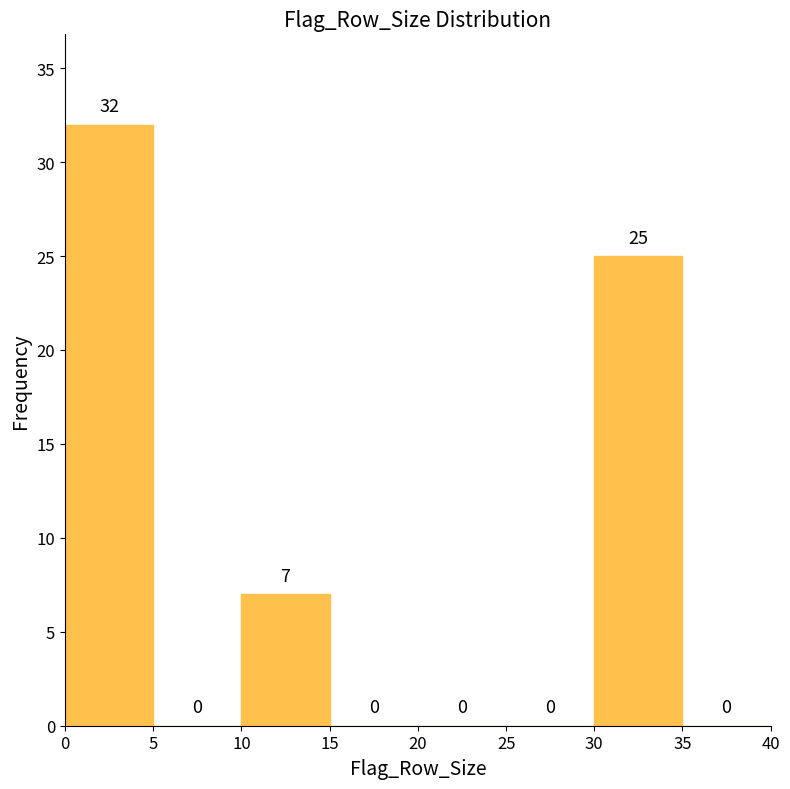

How tall is the bar that spans 10 to 15 on the x-axis?

7